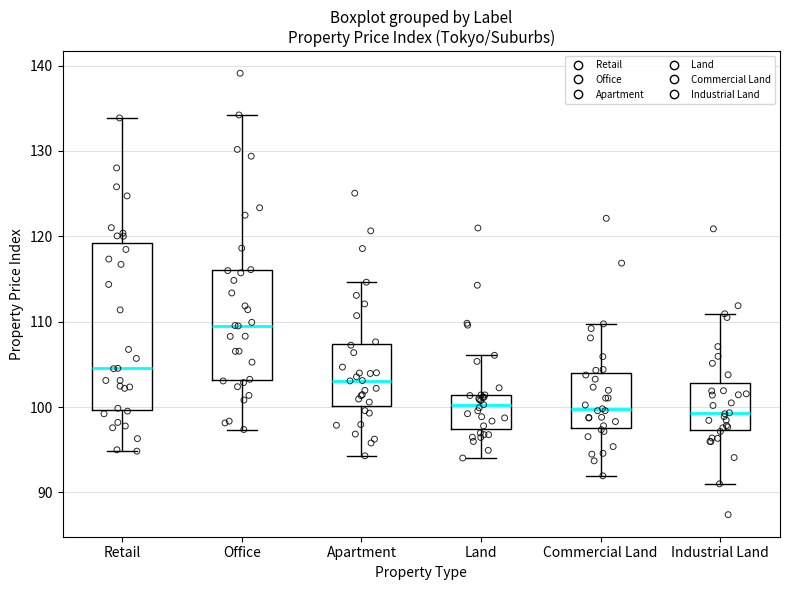

Reading left to right, transcribe this box plot: for each box, give where its median line is, the range the box spans, and where its two whiskers end, as read against the y-axis. The values are not printed on the chart, so give them approximately, as read against the axis.

Retail: median 105, box 100 to 119, whiskers 95 to 134
Office: median 110, box 103 to 116, whiskers 97 to 134
Apartment: median 103, box 100 to 107, whiskers 94 to 115
Land: median 100, box 97 to 101, whiskers 94 to 106
Commercial Land: median 100, box 98 to 104, whiskers 92 to 110
Industrial Land: median 99, box 97 to 103, whiskers 91 to 111